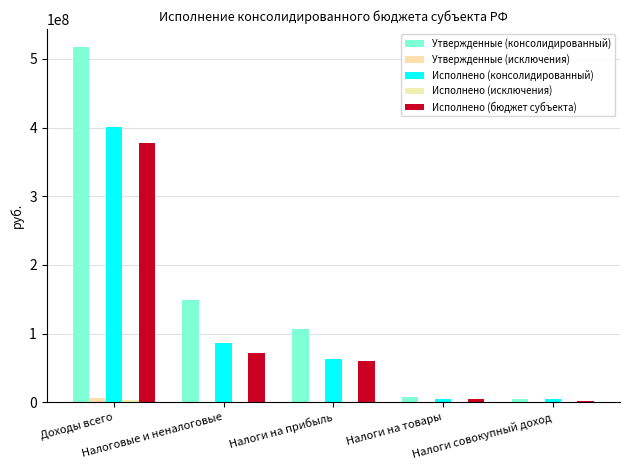

The Утвержденные (исключения) series shows 2701164.9 at Доходы всего. True or false?

False